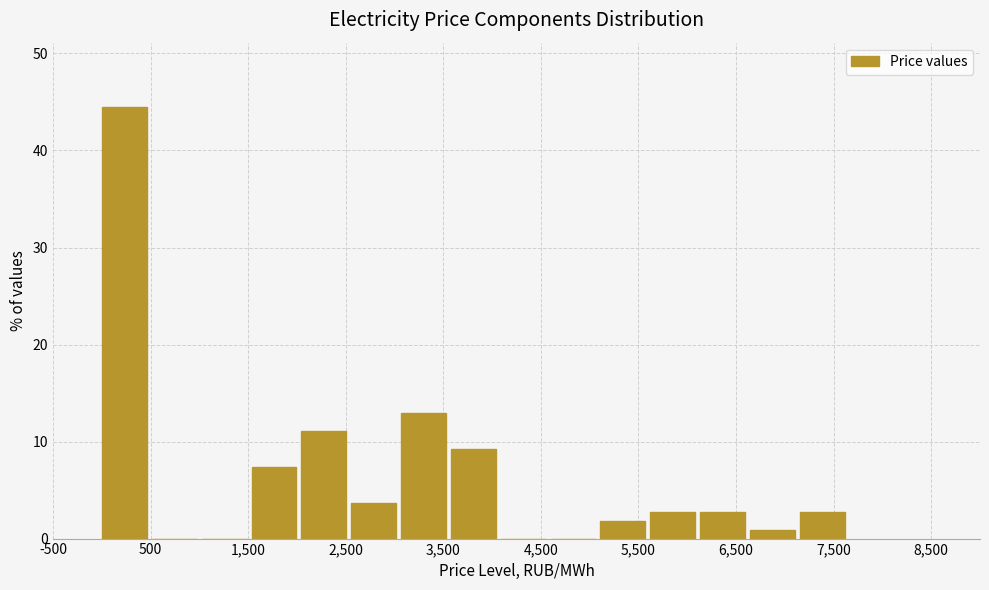

Over which range of the x-axis is the bar tallest?

0 to 500